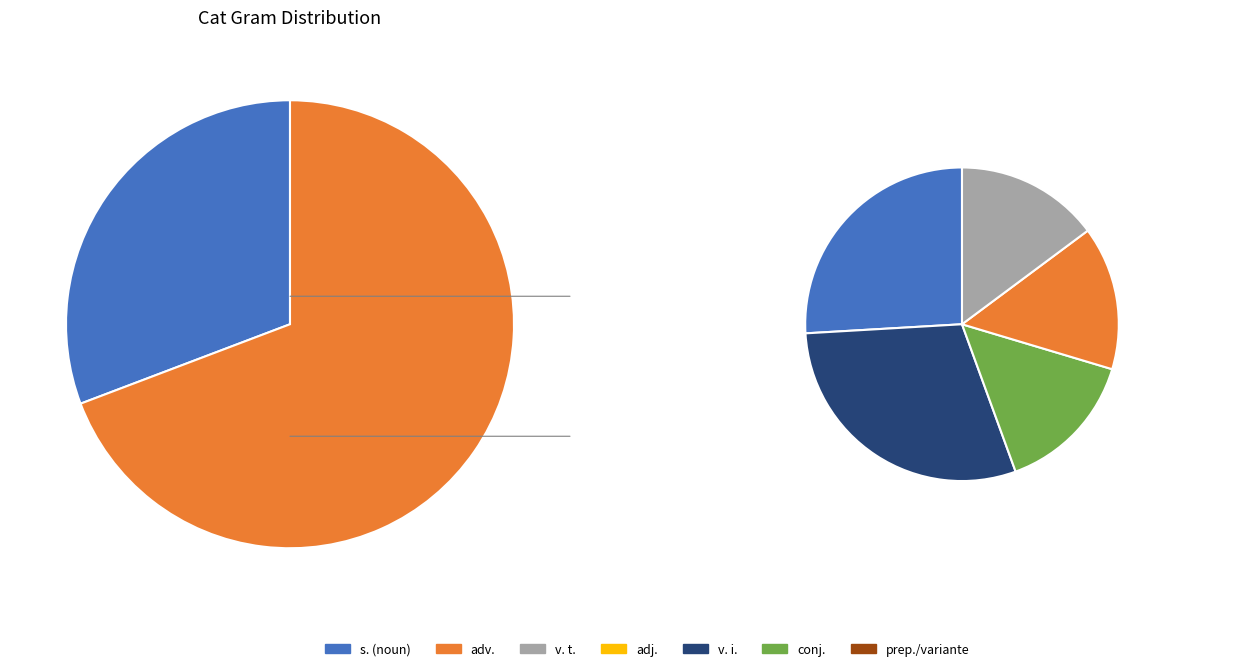

Which has a higher value, s. or adj.?

s.